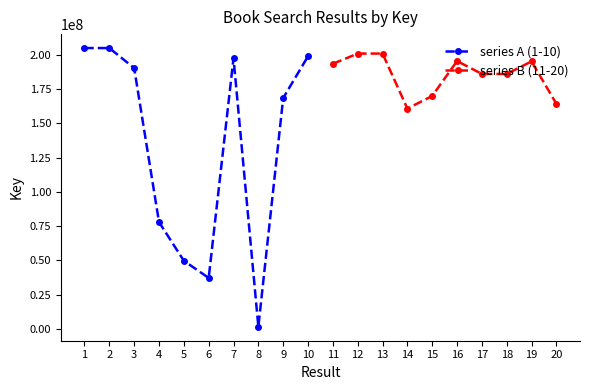

Reading right to left, transcribe all the data shown in this chart.

series A (1-10): 198823595	168401718	1671816	197387049	37290133	49776566	77972862	190194185	204798140	204798596
series B (11-20): 164090092	195072940	185911714	185939420	195313600	169899030	160669428	200778536	200778058	193321680